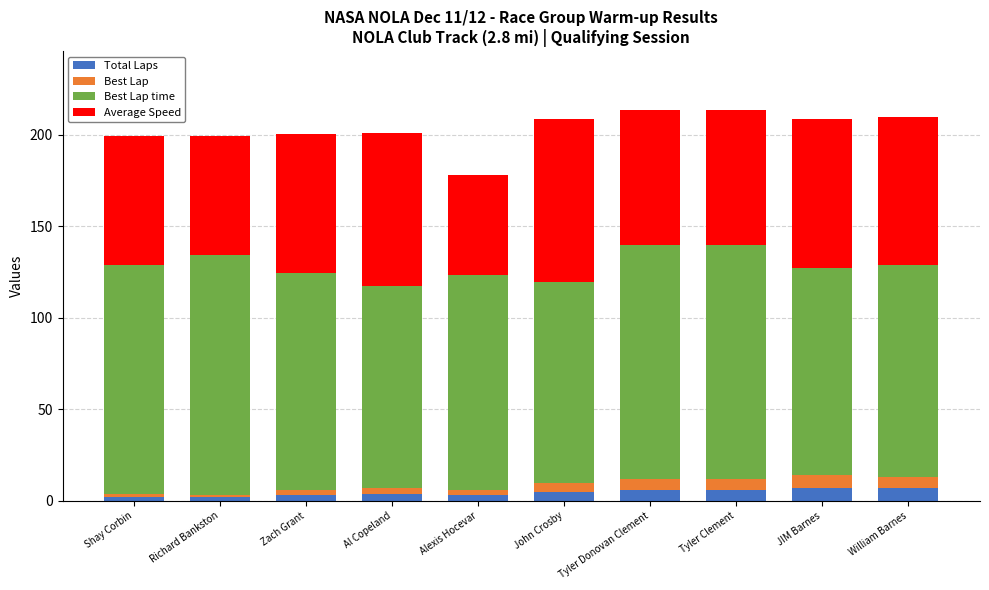

What is the approximate value of Total Laps at Tyler Donovan Clement?

6.0